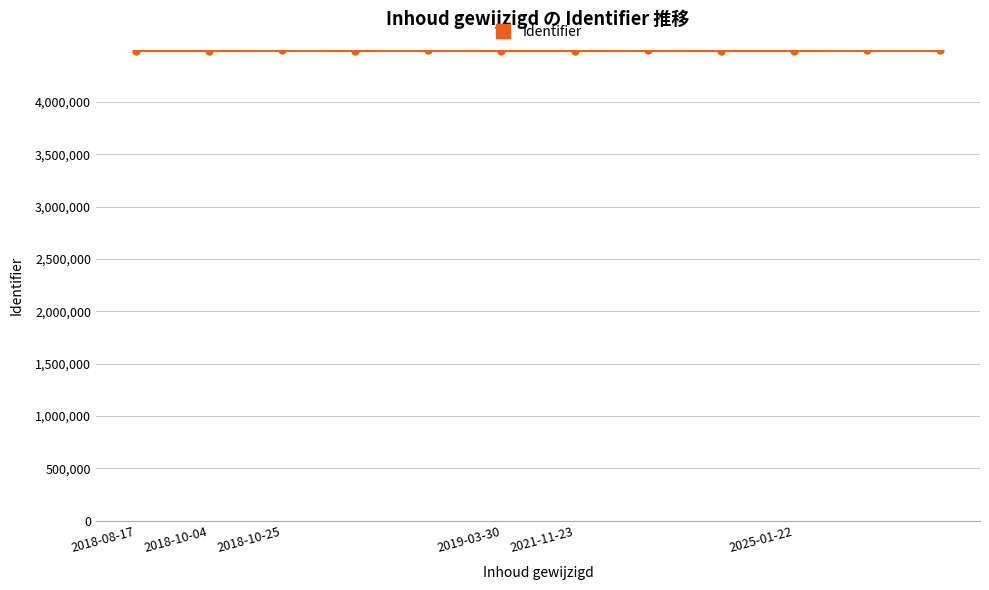

What is the maximum value shown in the chart?

4493657